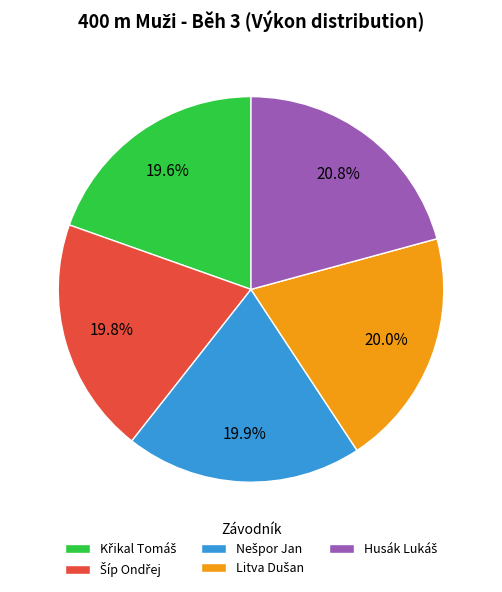

Is there any slice that represents more than half of the pie?

No